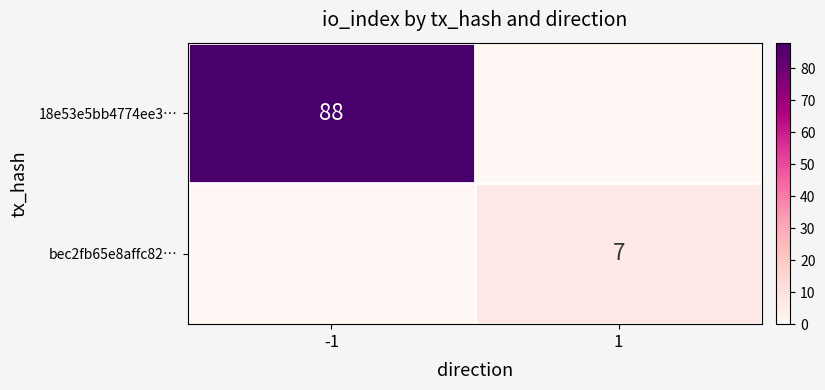

The bec2fb65e8affc82… series shows 12 at 1. True or false?

False